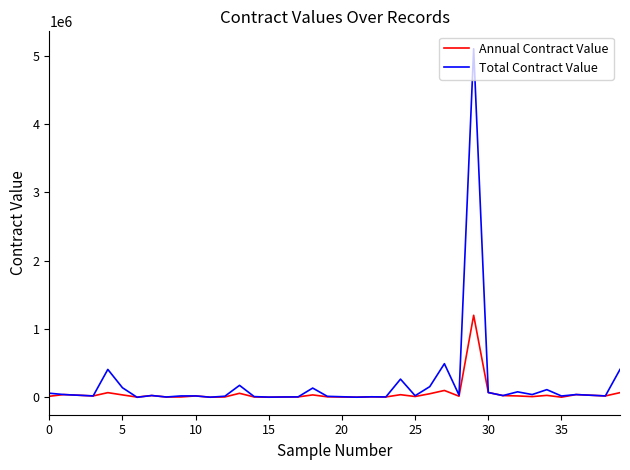

What is the sum of all Annual Contract Value values?

2138259